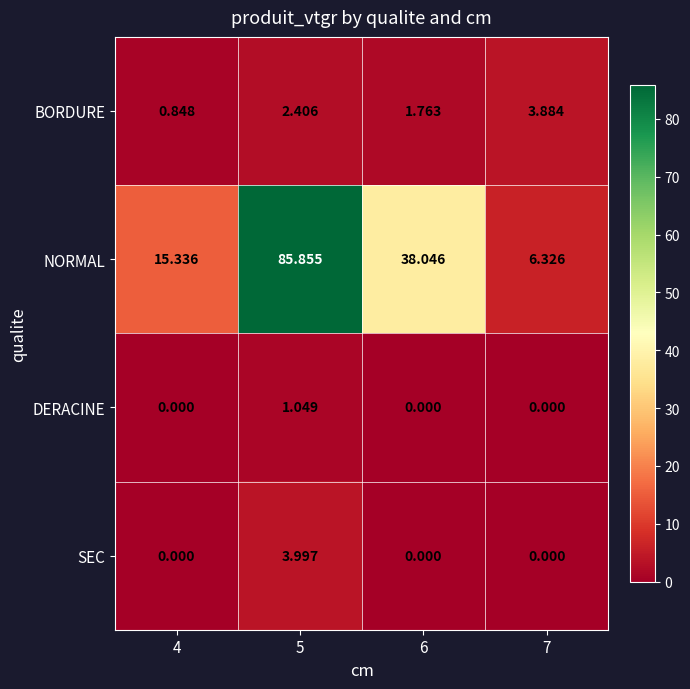

At how many categories does at least one series exceed 57?

1